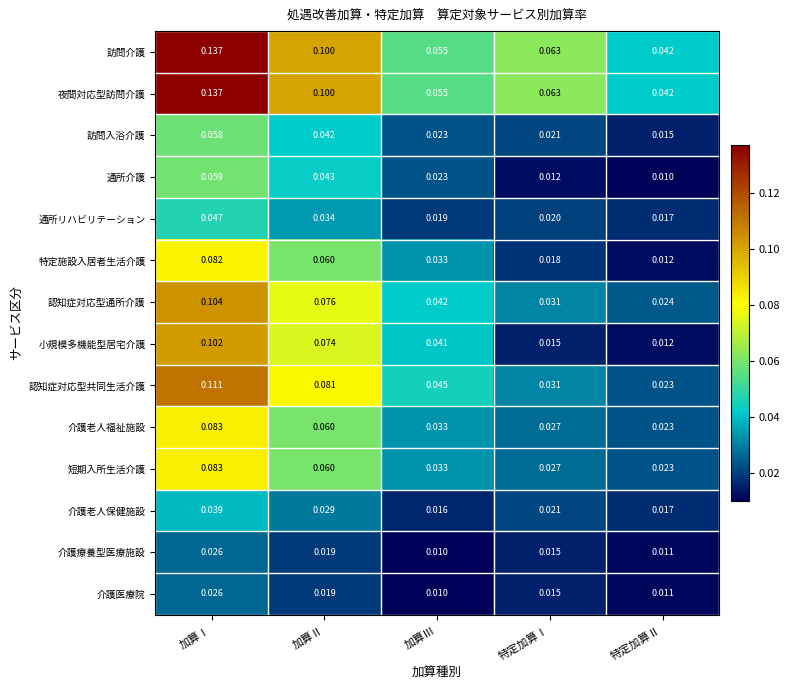

Is the value of 介護医療院 at 特定加算Ⅱ greater than the value of 訪問介護 at 加算Ⅲ?

No